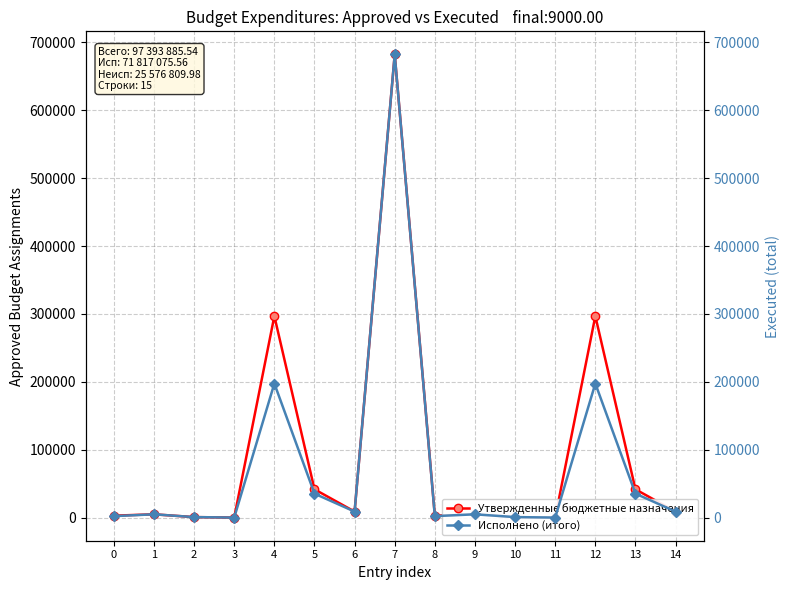

True or false: Утвержденные бюджетные назначения and Исполнено (итого) cross at least once.

False